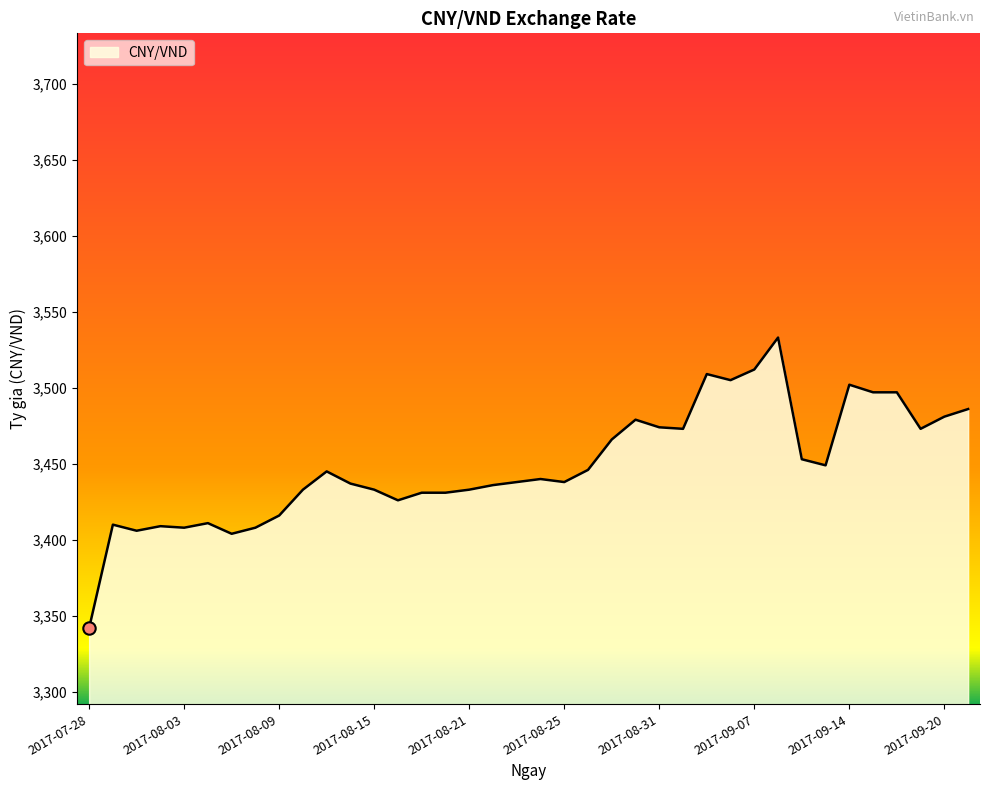

What is the greatest value displayed?

3533